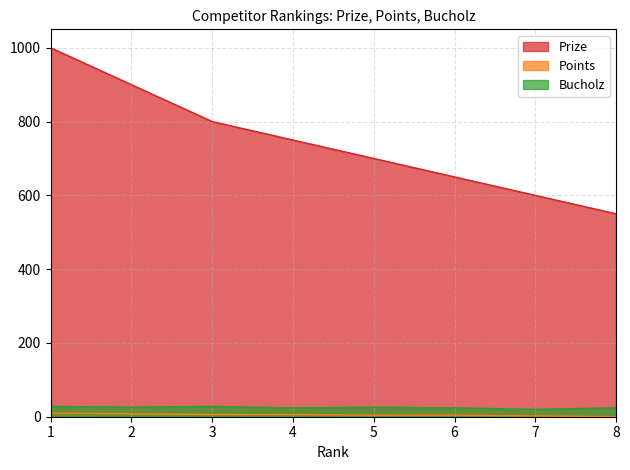

Reading left to right, list all the values displayed in this chart.

Prize: 1000	900	800	750	700	650	600	550
Points: 10	8	6	6	4	4	2	0
Bucholz: 28	26	28	24	26	24	20	24